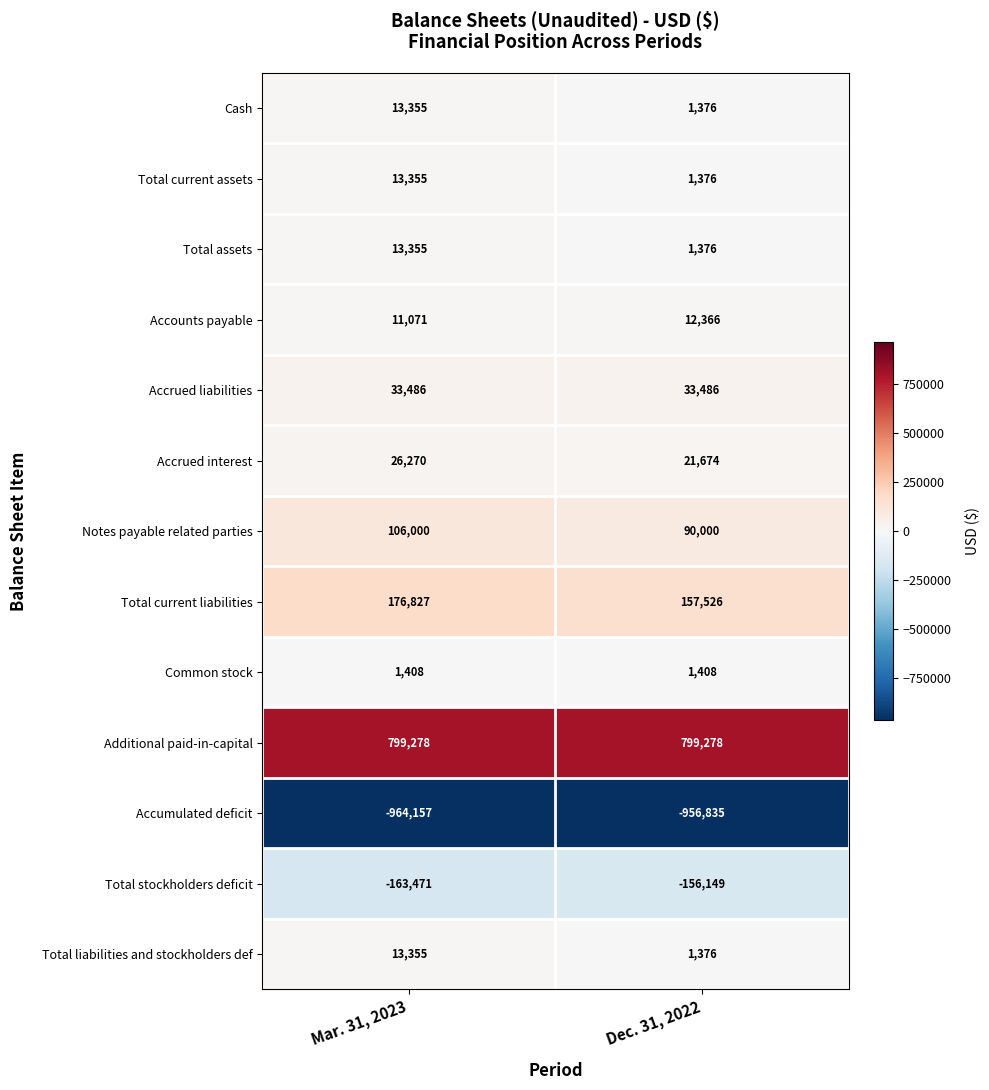

How many categories are shown in the chart?

2